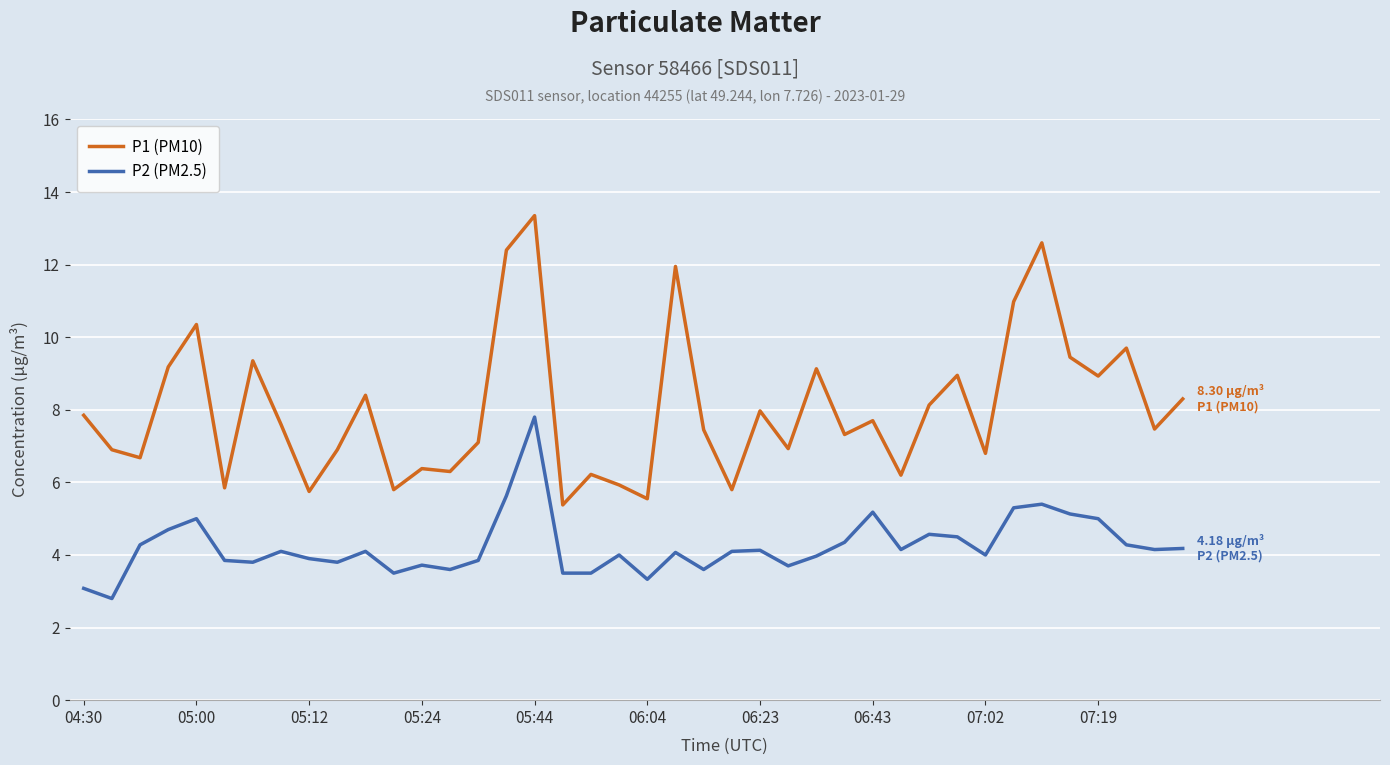

Which series has the widest spread of values?

P1 (PM10)